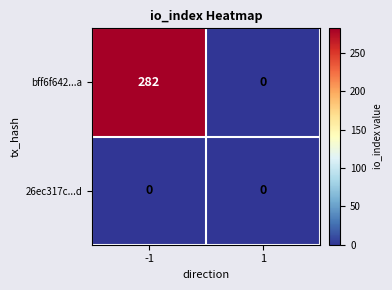

List the series in order of their overall mean, lowest first.

26ec317c...d, bff6f642...a